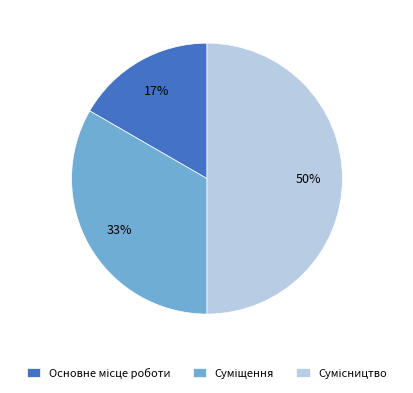

To the nearest percent, what is the difference between the largest and smallest slice percentages?

33%